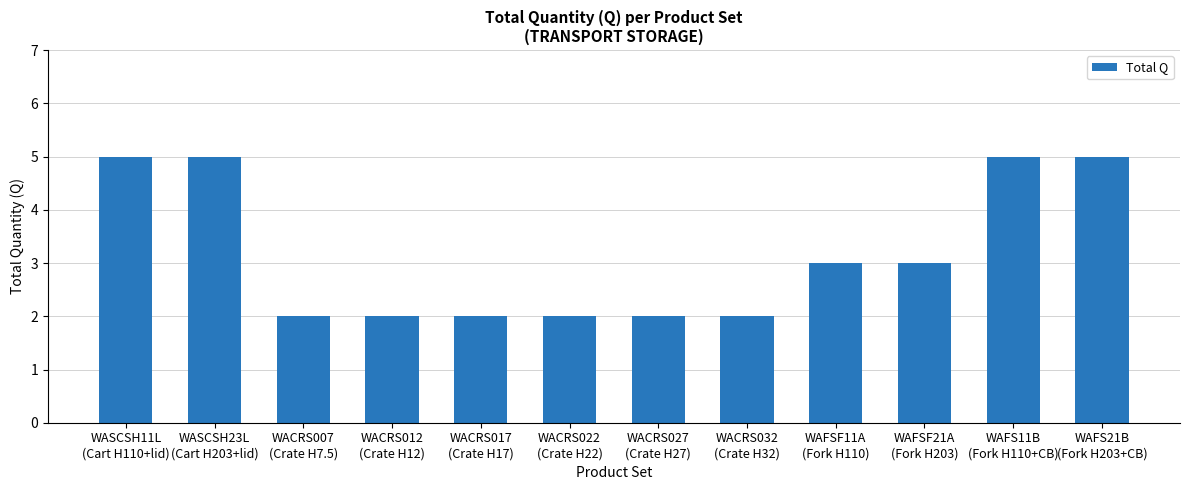

What is the value of the 4th bar from the left?

2